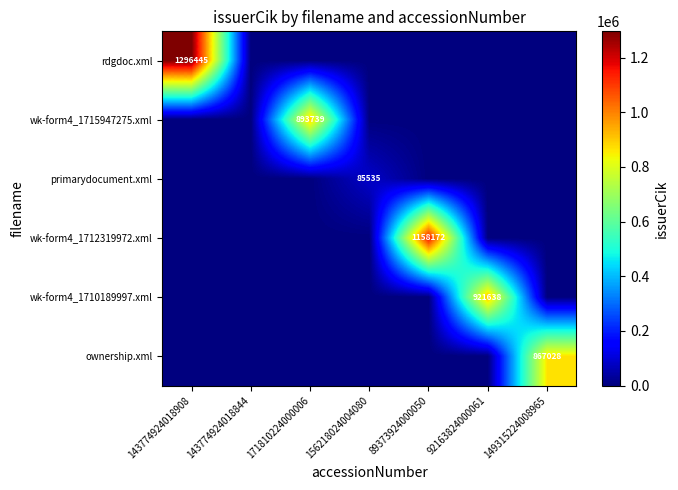

At which category is the sum across all series the highest?

143774924018908